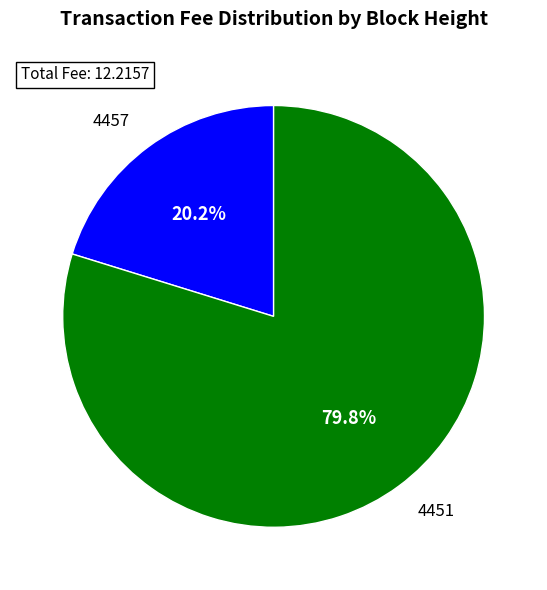

How many segments does this pie chart have?

2